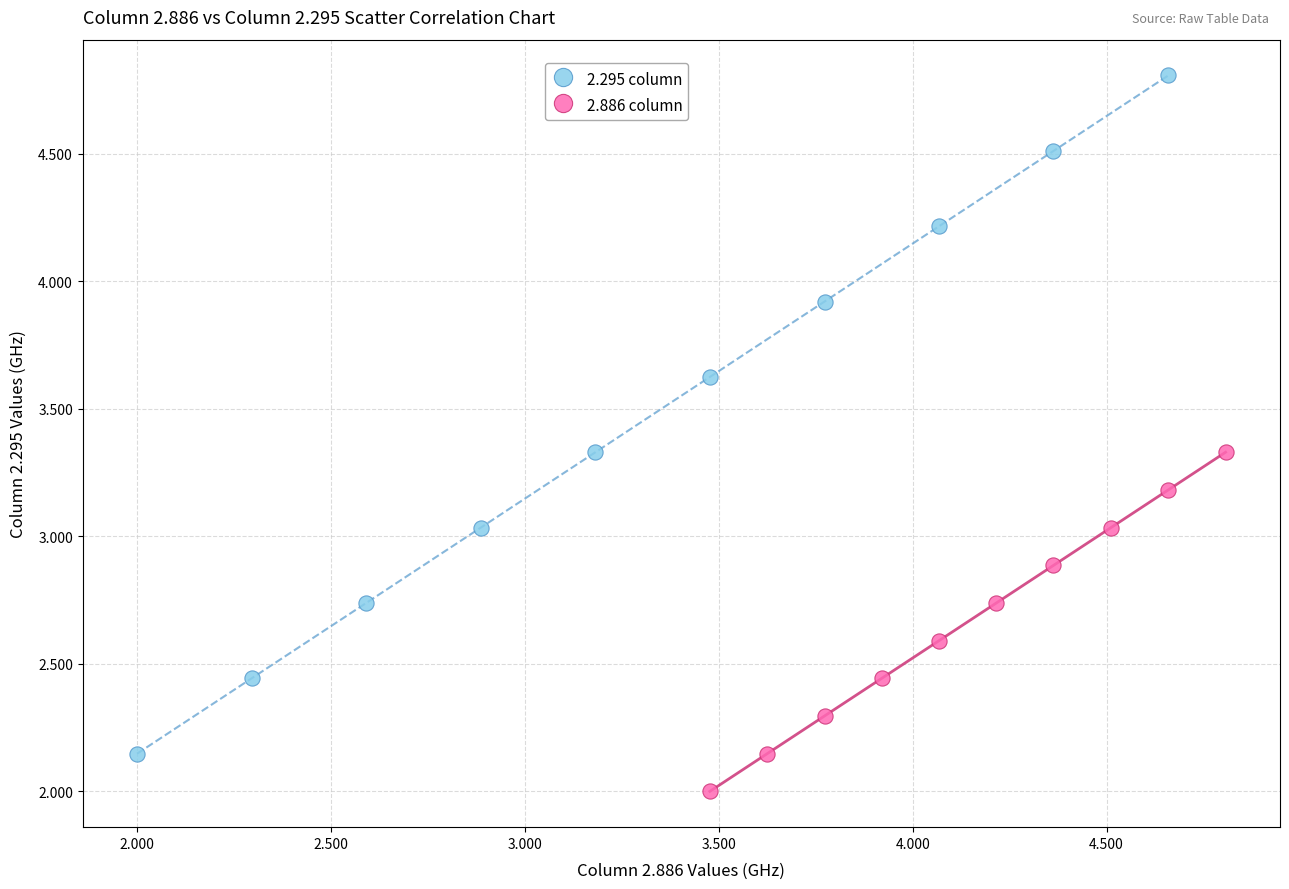

Which series contains the highest Y value?

2.295 column